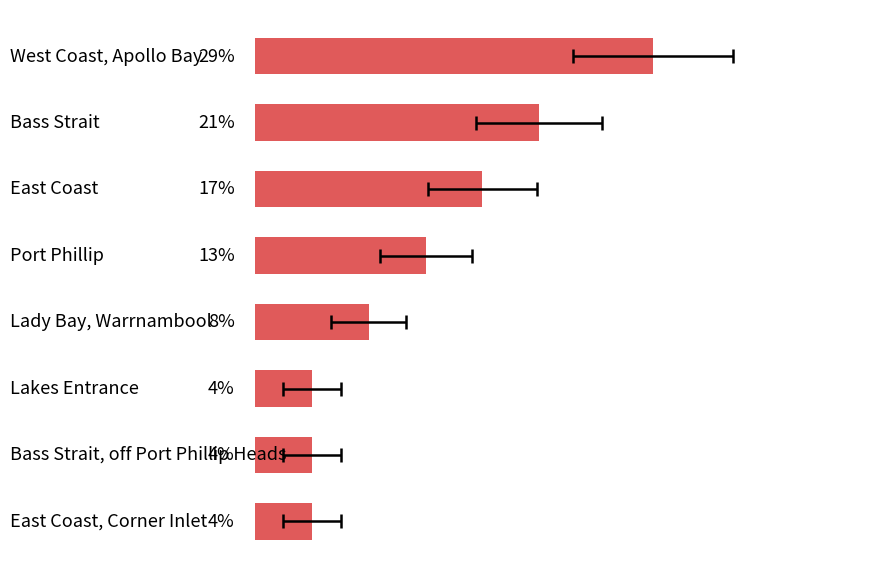

Approximately how many times larger is the value at 2 compared to 0?

0.6